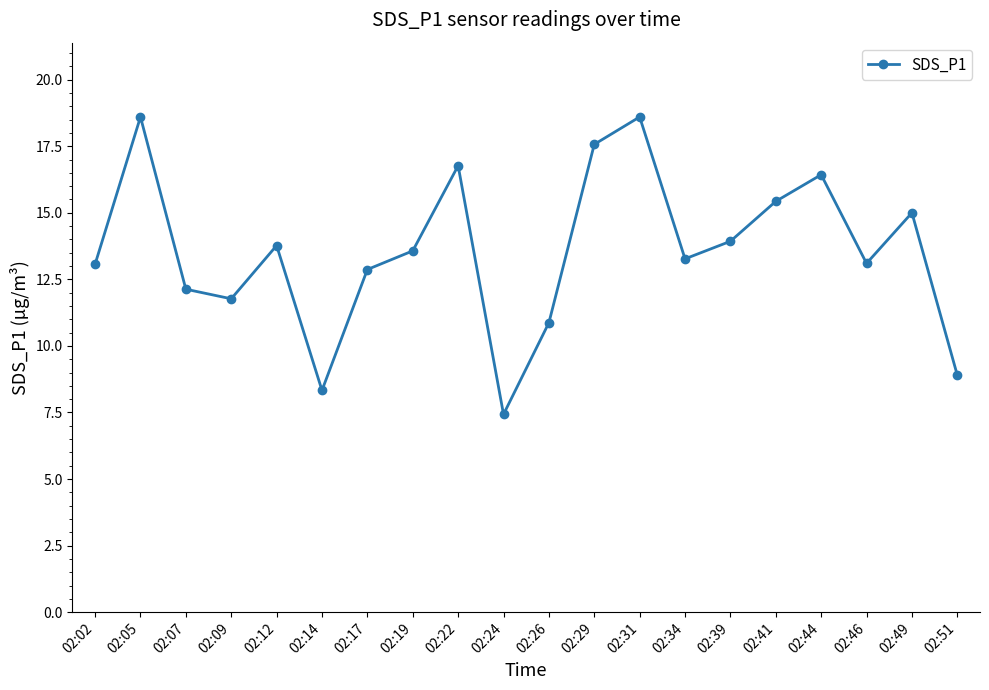

True or false: there are more than 2 points higher than both neighbors.

True